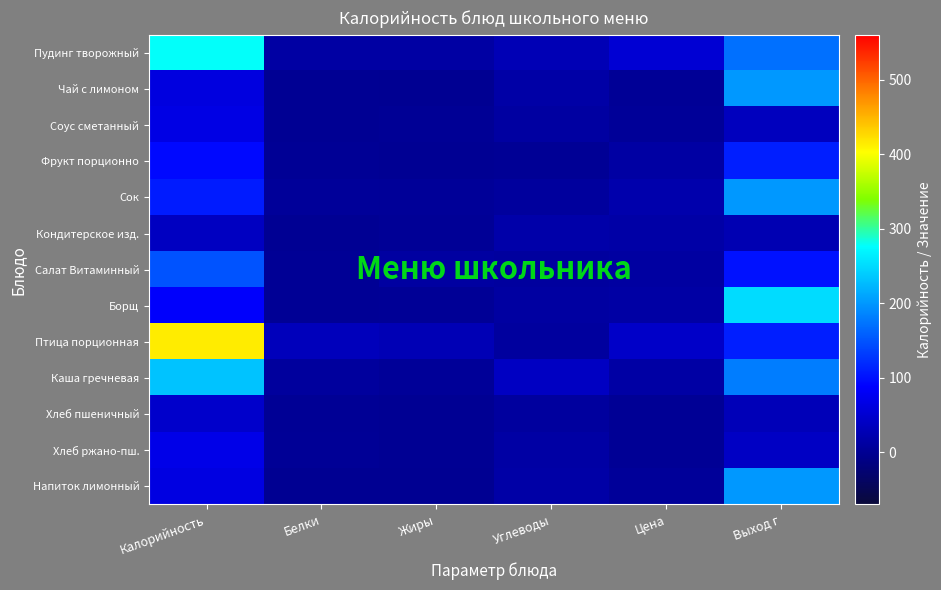

Rank the series at Выход г from lowest to highest value.

Кондитерское изд., Хлеб пшеничный, Соус сметанный, Хлеб ржано-пш., Салат Витаминный, Фрукт порционно, Птица порционная, Пудинг творожный, Каша гречневая, Чай с лимоном, Сок, Напиток лимонный, Борщ